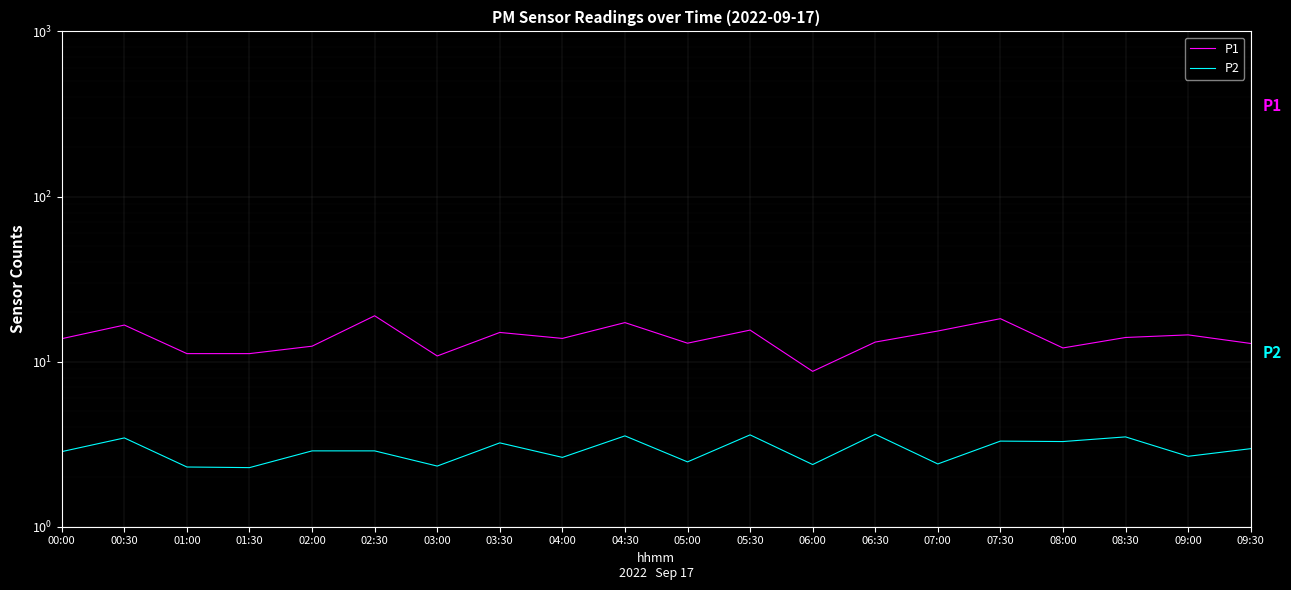

What is the maximum value for P1?

18.9